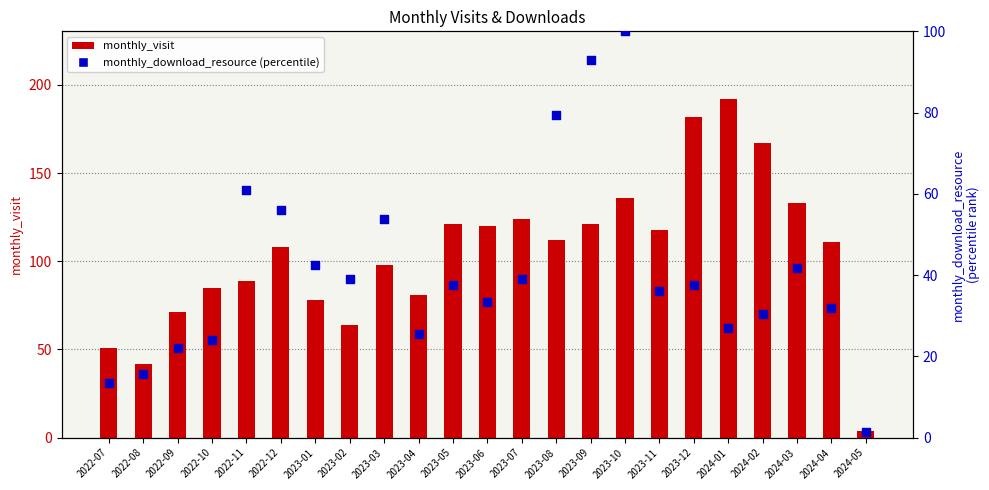

Which series has the largest total across all categories?

monthly_visit